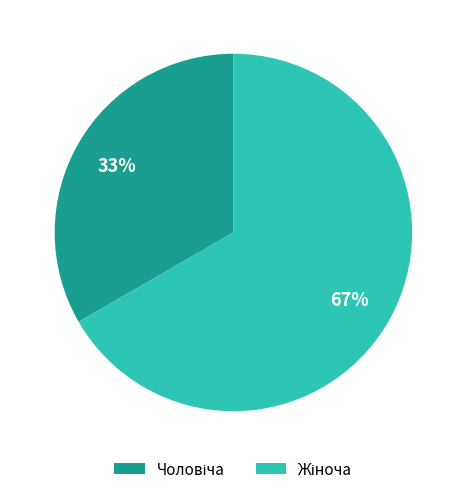

To the nearest percent, what percentage of the pie is Жіноча?

67%